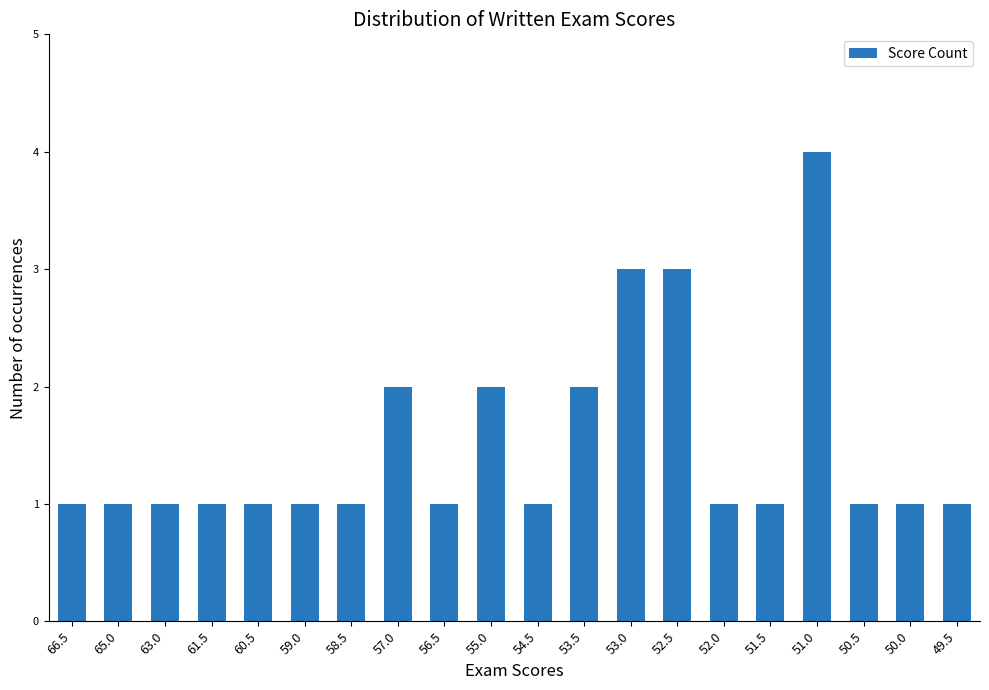

What is the sum of all values?

30